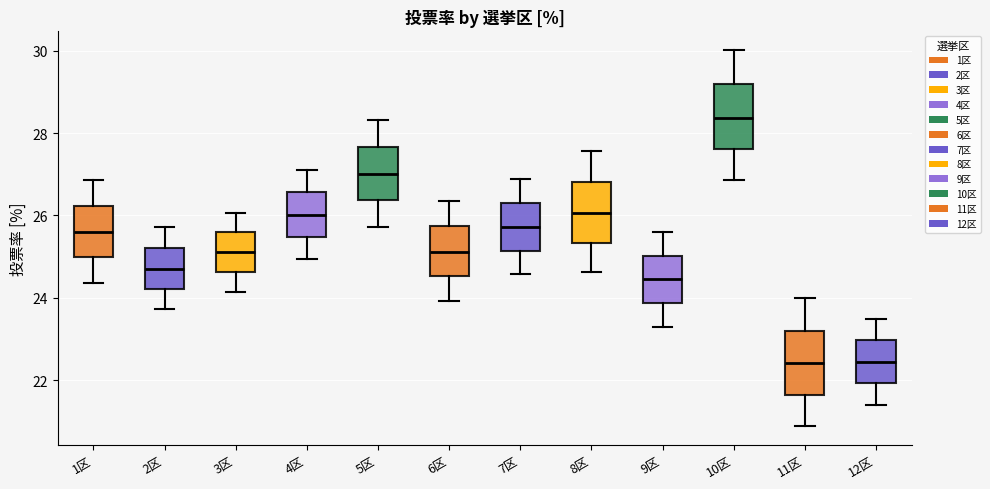

Where does the lower whisker of the box for 12区 end on the y-axis? The values are not printed on the chart, so give them approximately, as read against the axis.

21.4